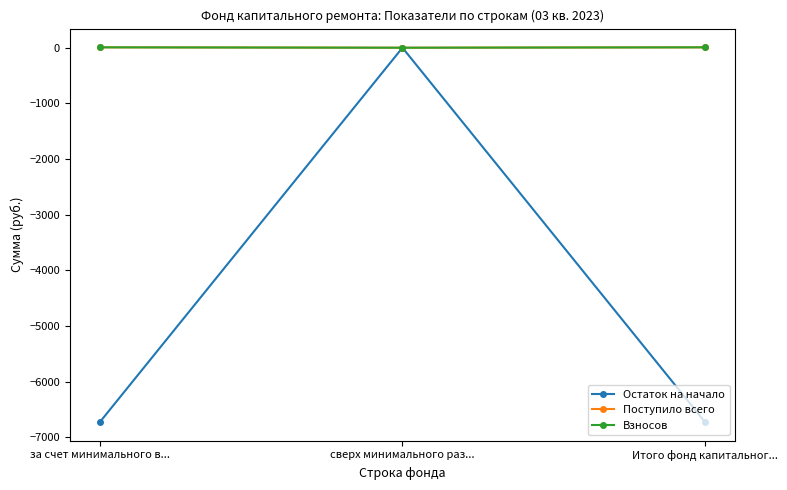

At Итого фонд капитальног..., list the series in order from smallest to largest.

Остаток на начало, Поступило всего, Взносов